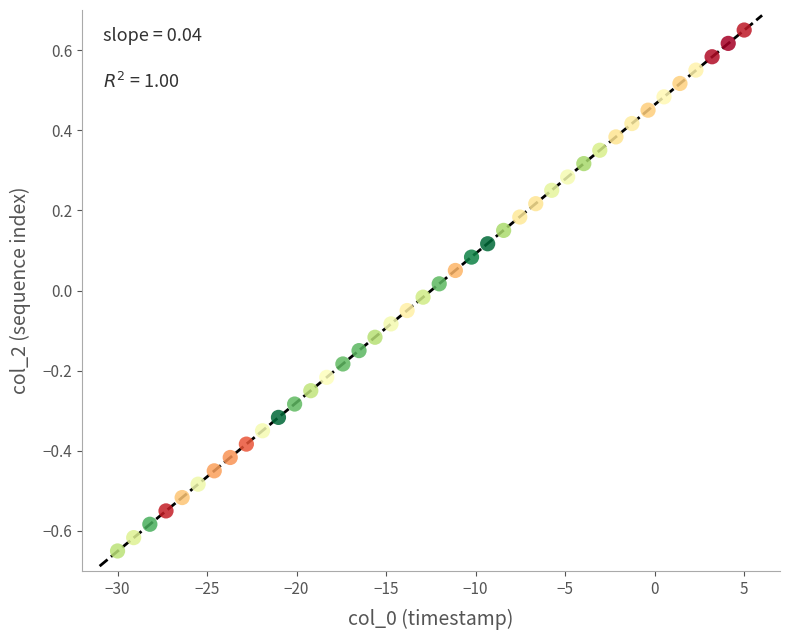

What is the range of X values (max minus min)?

35.0